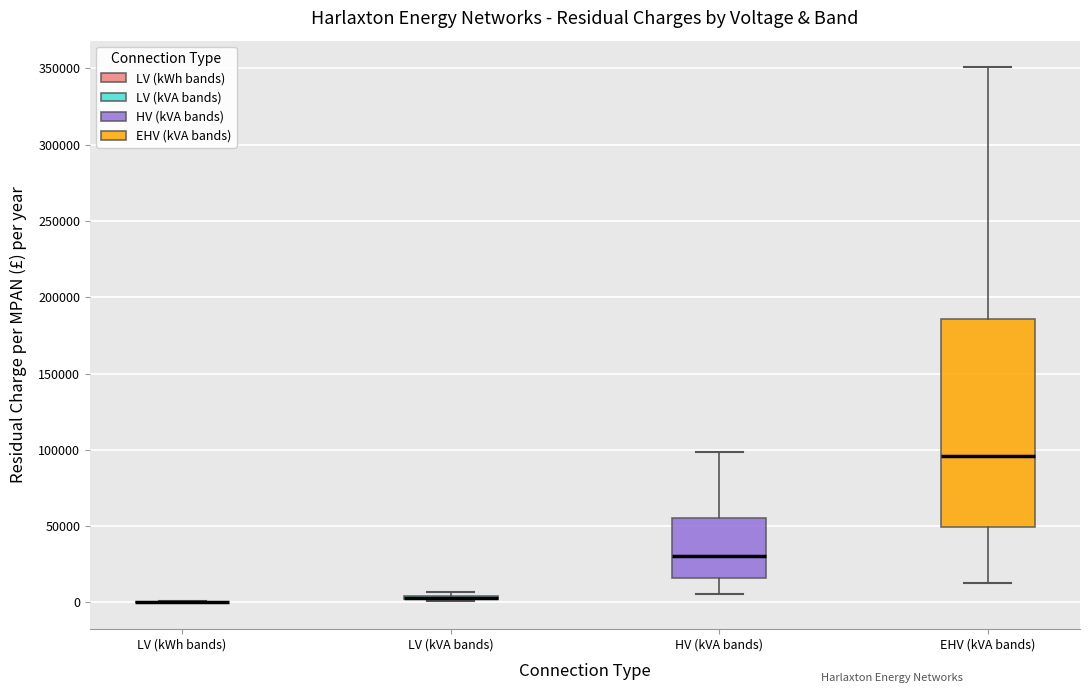

Where does the upper whisker of the box for EHV (kVA bands) end on the y-axis? The values are not printed on the chart, so give them approximately, as read against the axis.

350000